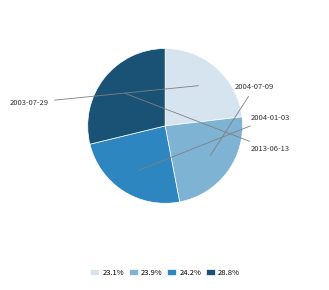

Does any single category account for the majority?

No